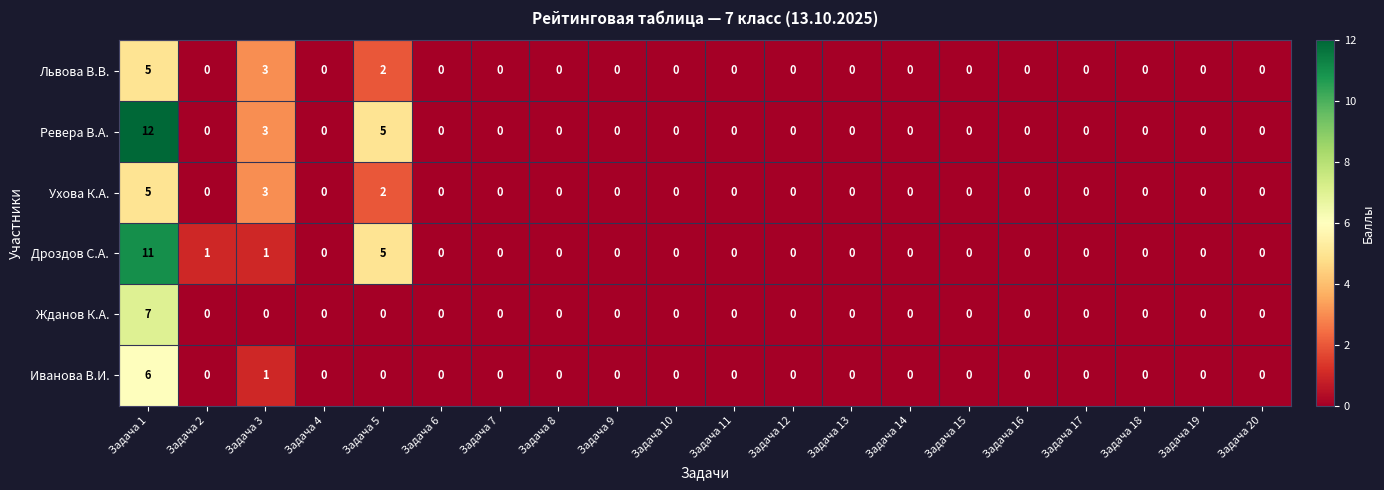

Which series has the largest range (max minus min)?

Ревера В.А.